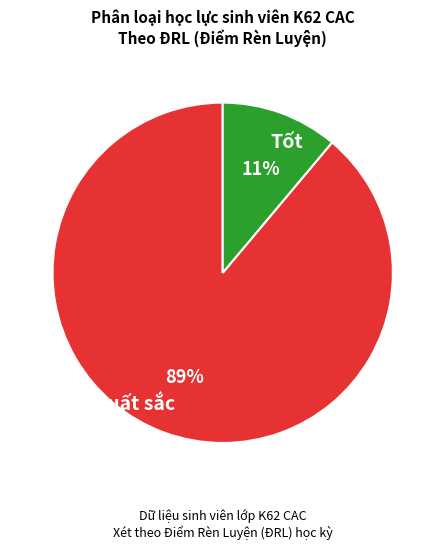

Rank the categories by value from highest to lowest.

Xuất sắc, Tốt